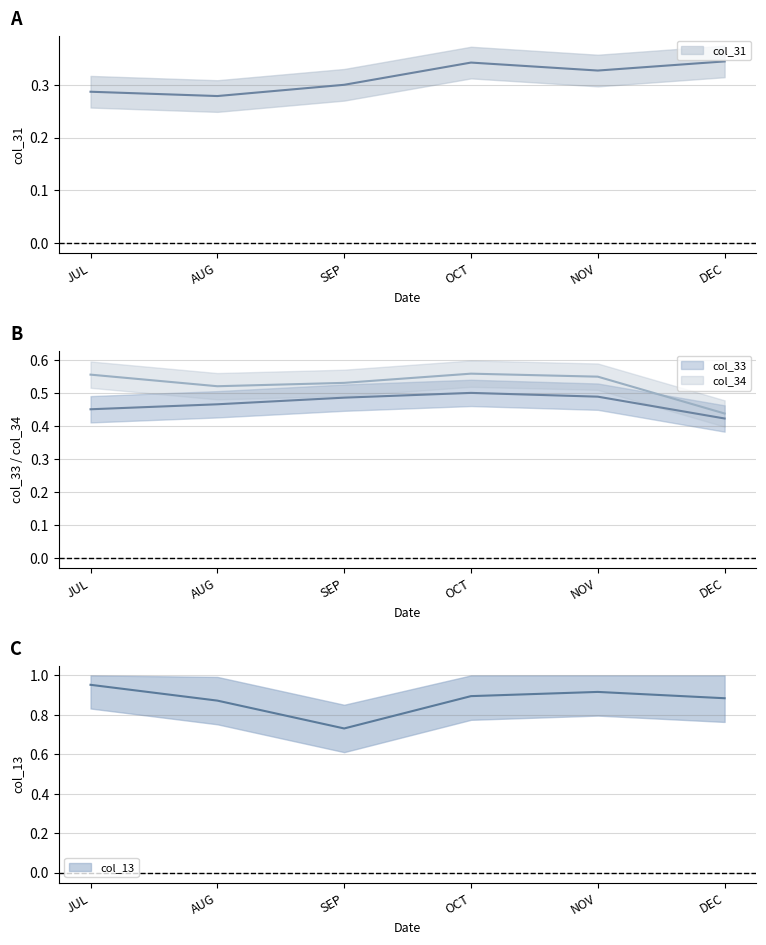

At AUG, list the series in order from smallest to largest.

col_31, col_33, col_34, col_13